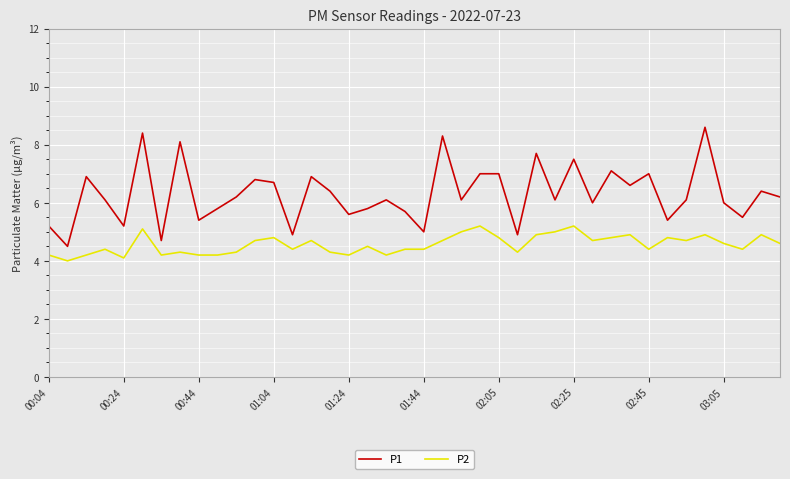

What is the greatest value displayed?

8.6